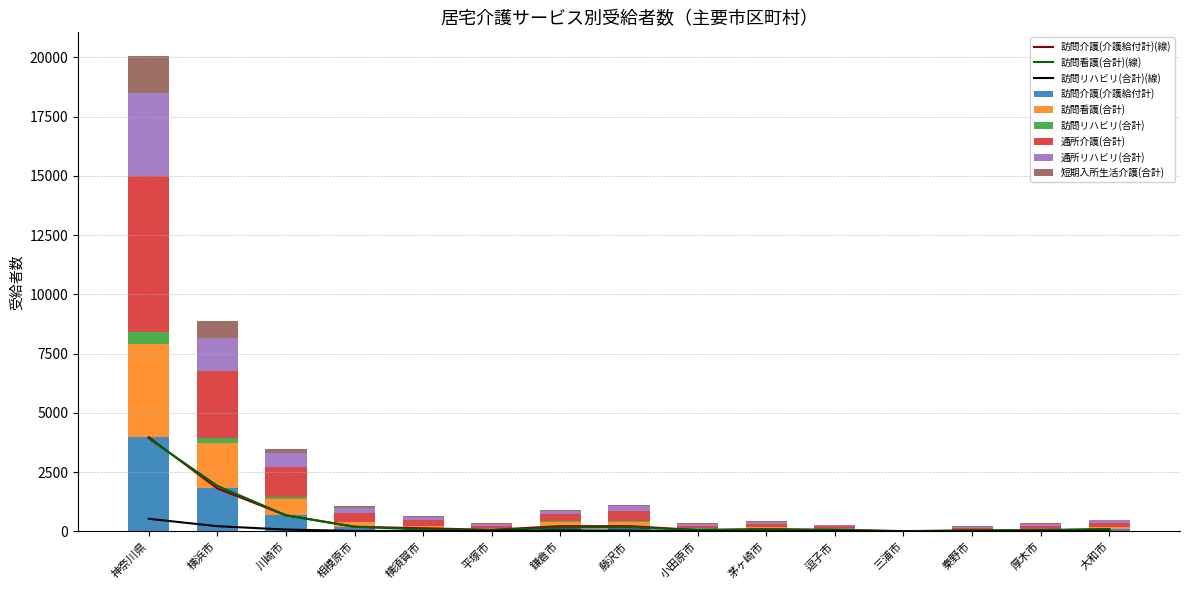

How many values in the 通所リハビリ(合計) series are below 110?

7